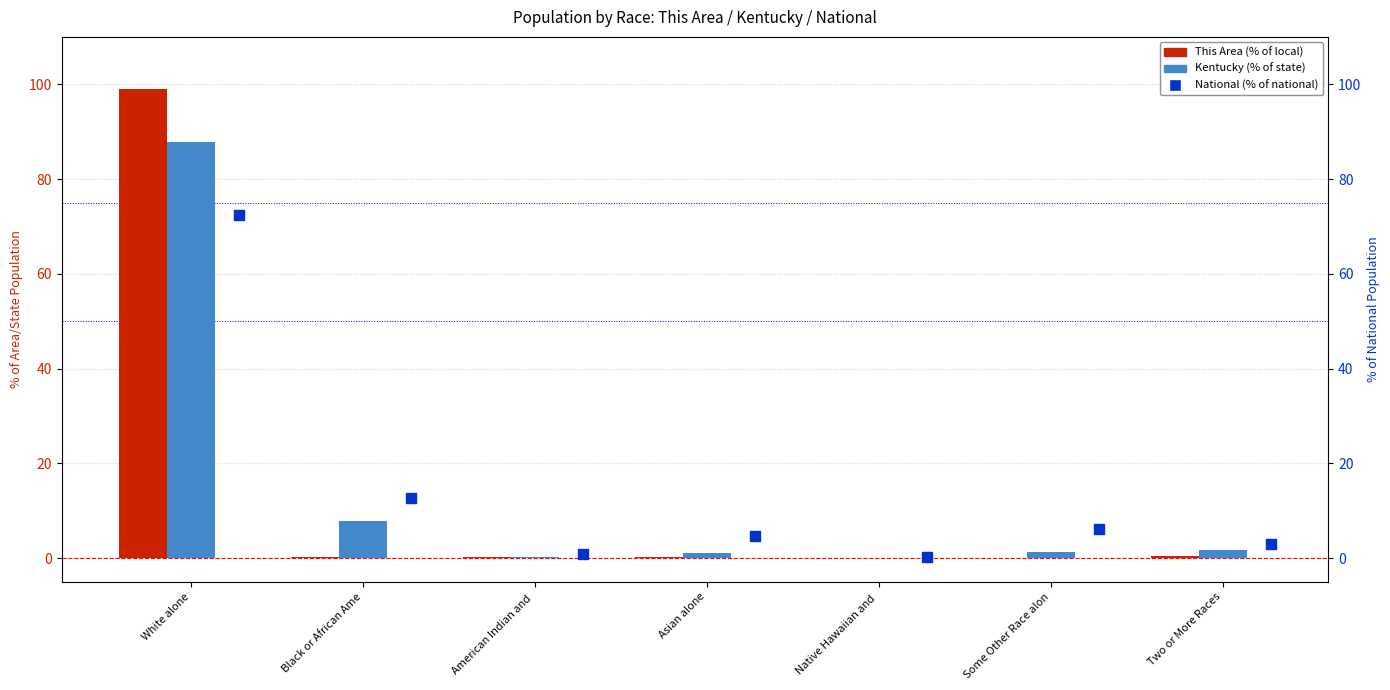

Which series contains the highest Y value?

This Area